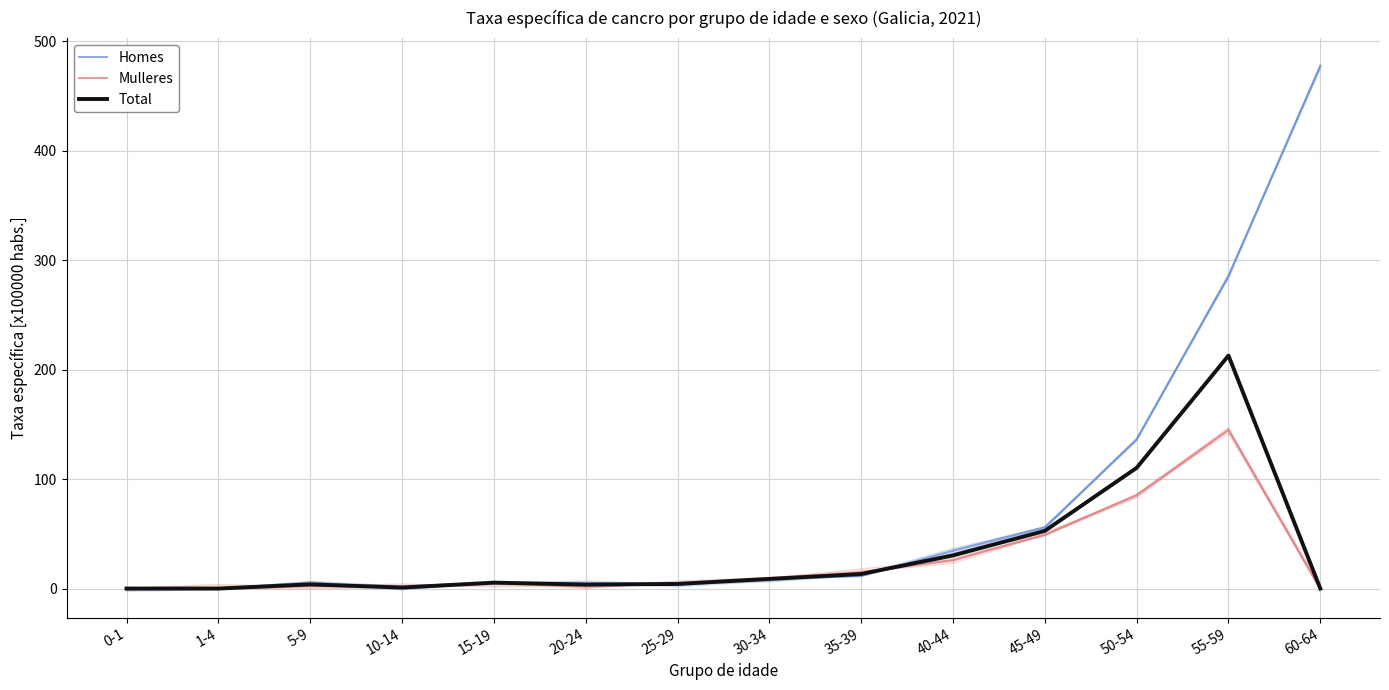

Is it true that Mulleres equals 11.9 at 30-34?

False